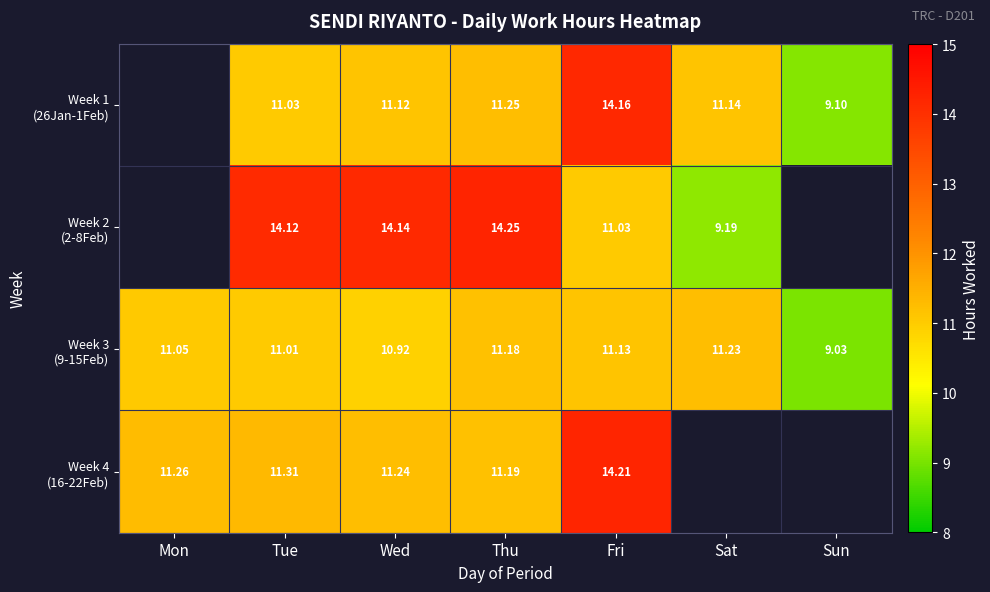

What is the difference between the maximum and minimum values in the Week 4 (16-22Feb) series?

3.0